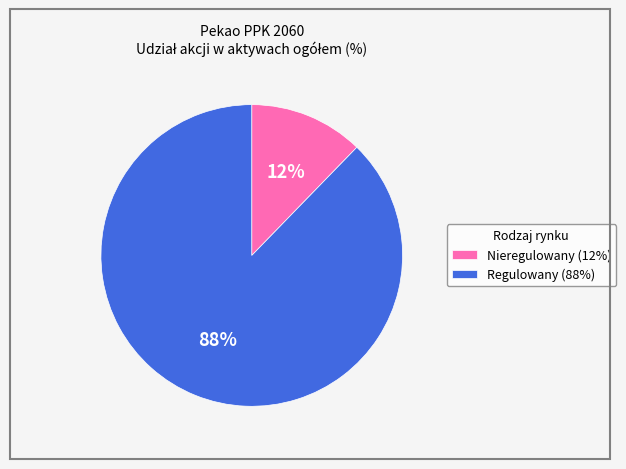

Which has a higher value, Nieregulowany (12%) or Regulowany (88%)?

Regulowany (88%)